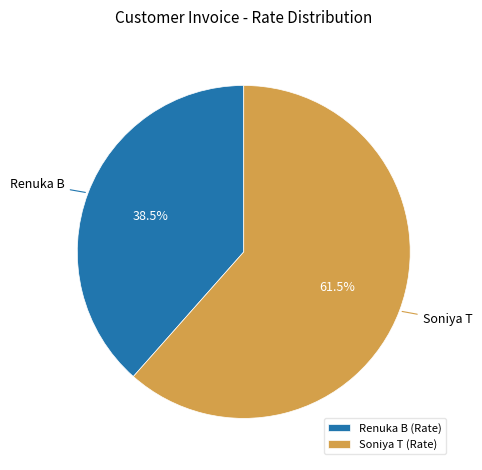

Count the number of slices in the pie.

2